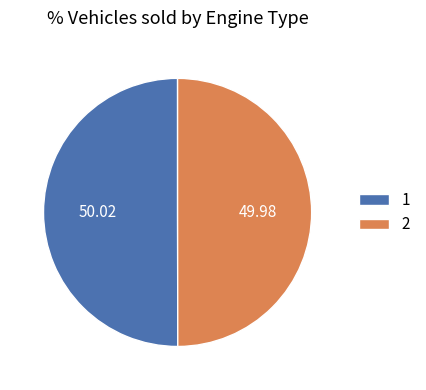

True or false: 1 accounts for 60% of the total.

False